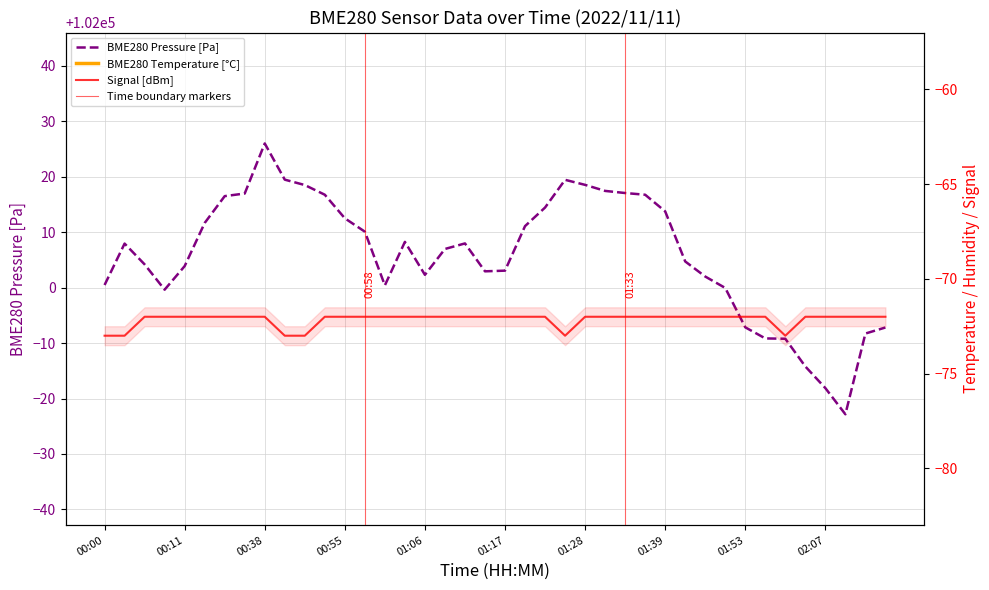

Which series has the largest range (max minus min)?

BME280 Pressure [Pa]